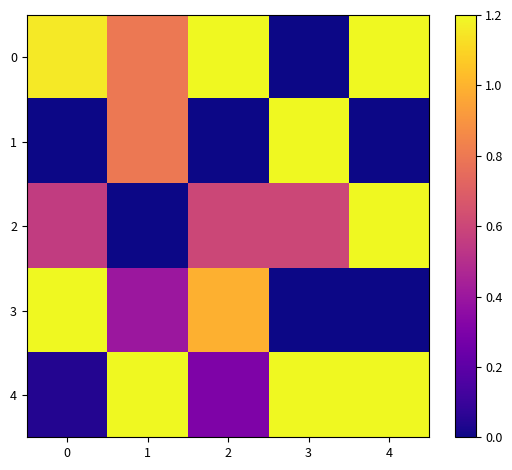

Between 2 and 4, which is larger?

2